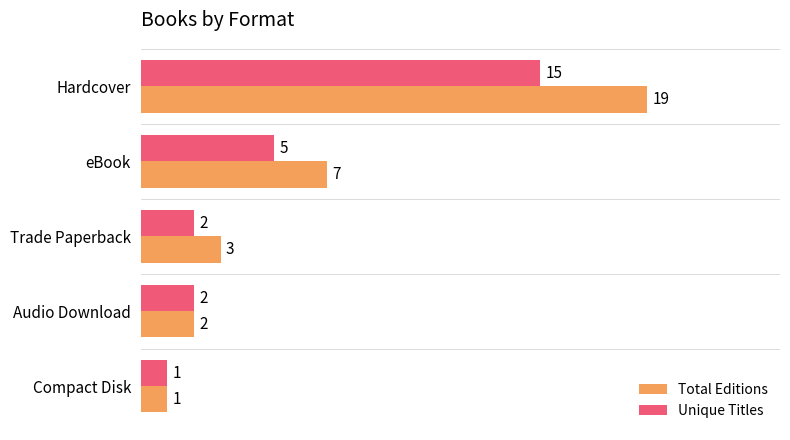

Rank the series at Trade Paperback from highest to lowest value.

Total Editions, Unique Titles